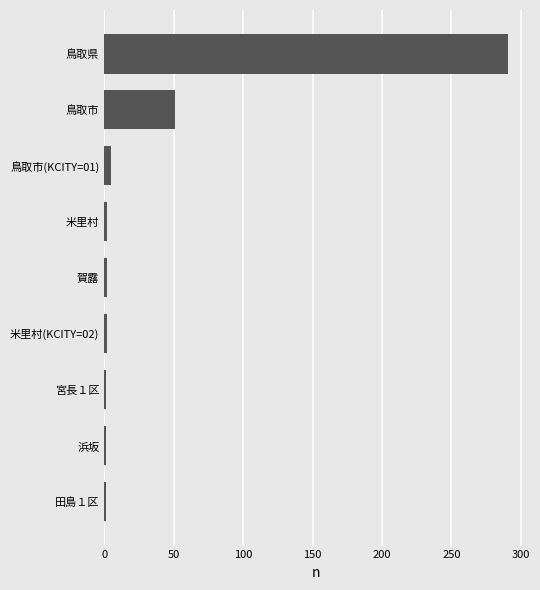

The value at 鳥取県 is 291. True or false?

True